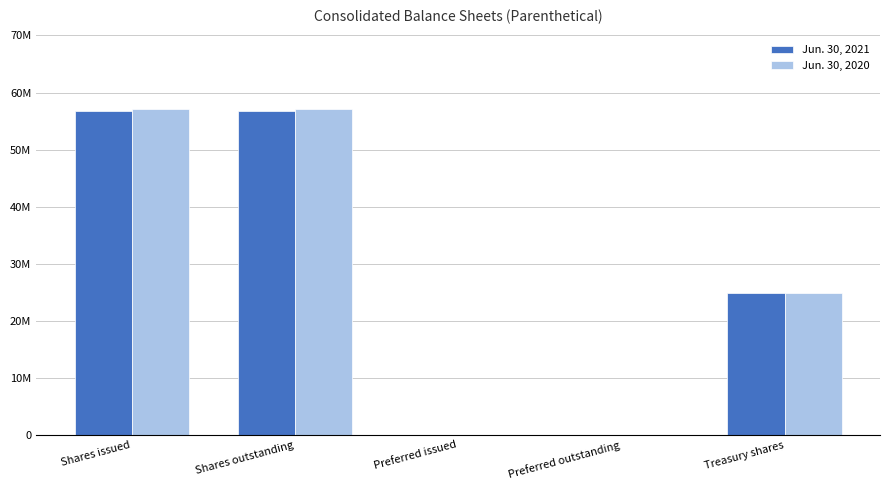

What are all the series names shown in the legend?

Jun. 30, 2021, Jun. 30, 2020